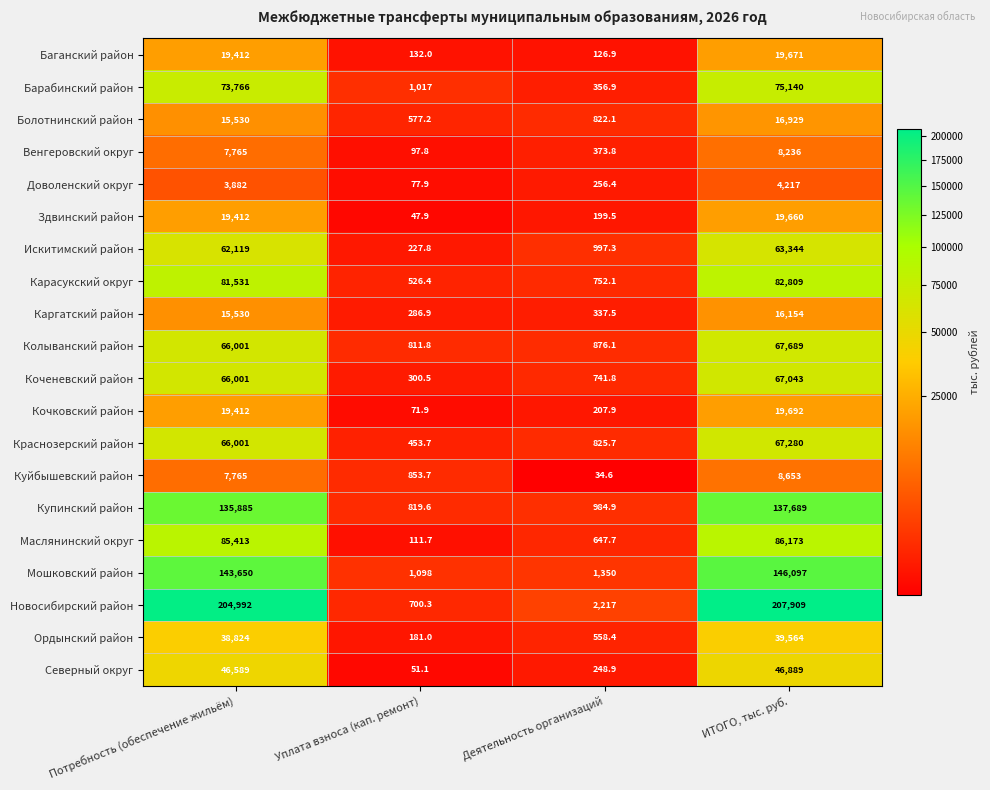

At which label is Краснозерский район closest to 33866?

Потребность (обеспечение жильём)